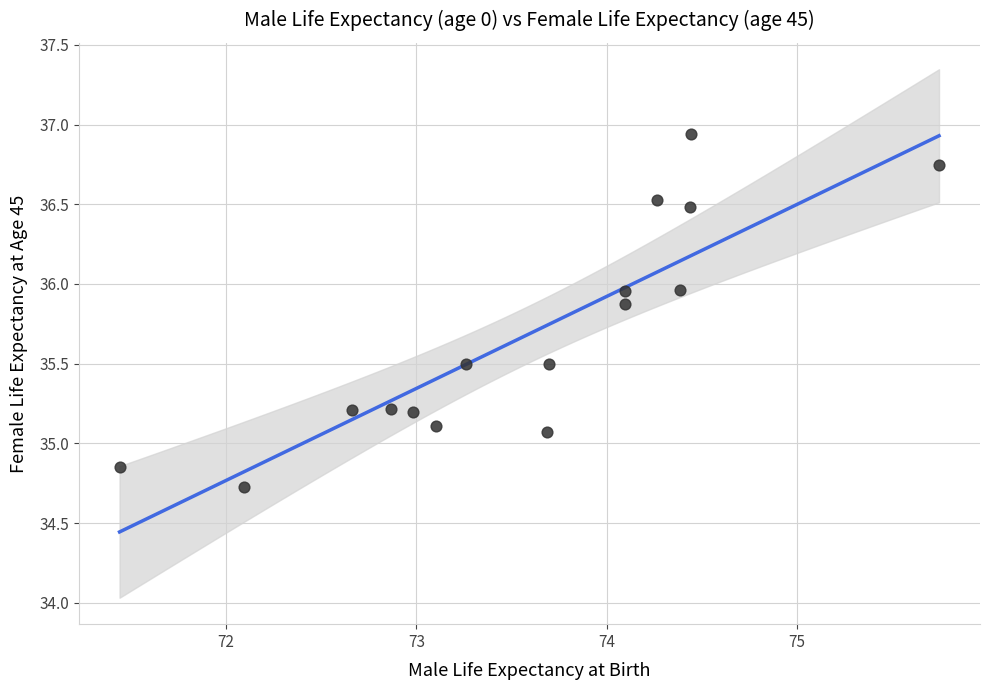

What is the range of Y values (max minus min)?

2.2